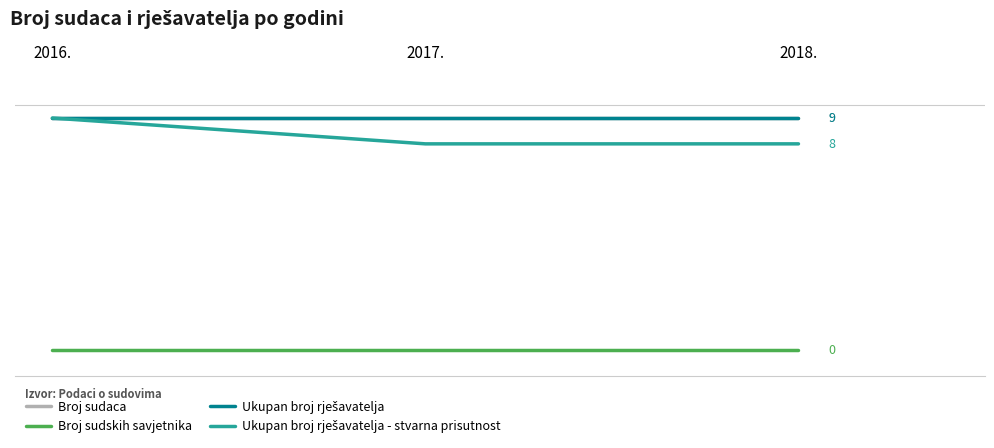

Between 2017. and 2018., which is larger?

2017.